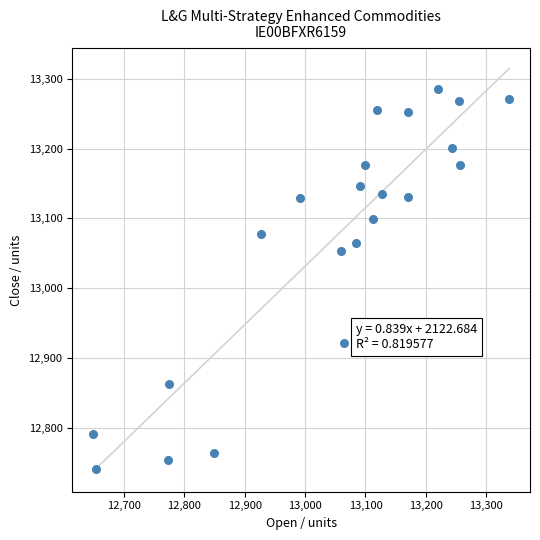

What Y value in the scatter plot is closest to 13013?

13053